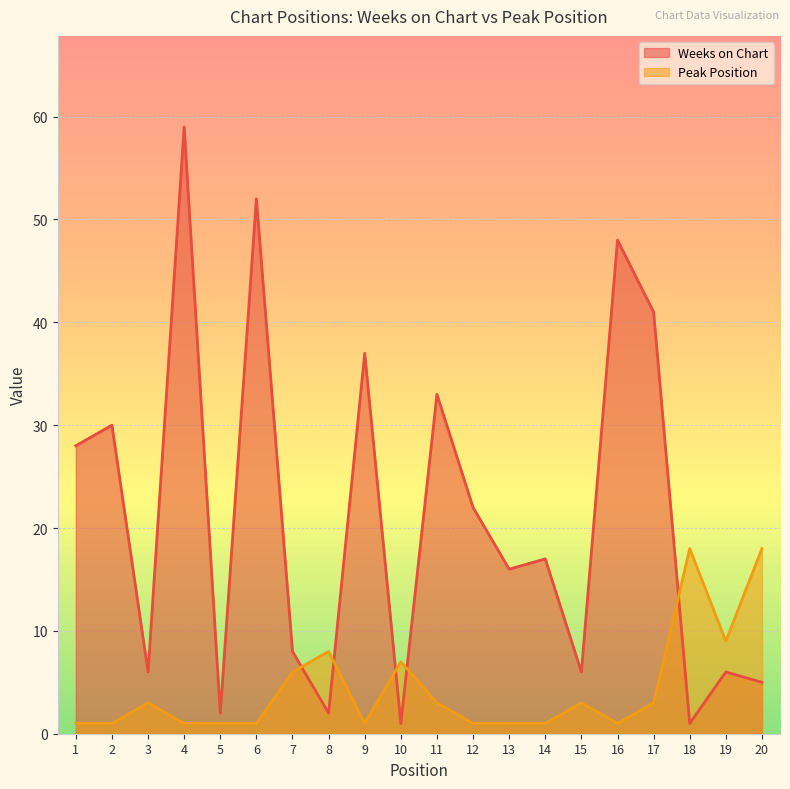

What is the value of the Peak Position point at the 3rd from the left?

3